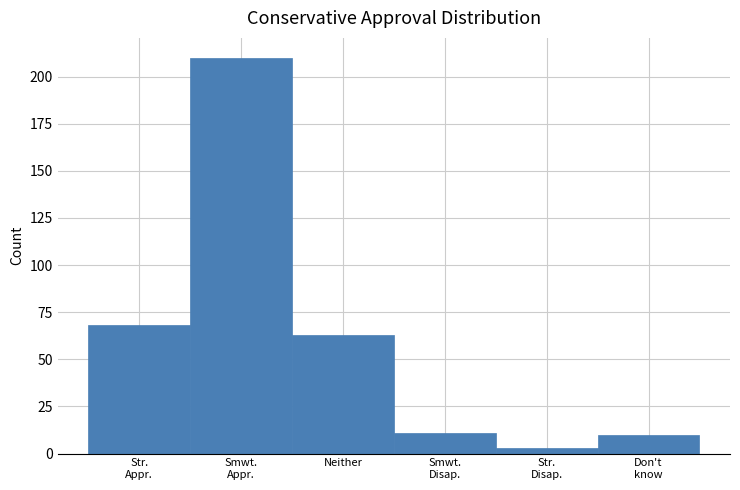

Reading left to right, extract all data points from this chart.

68	210	63	11	3	10